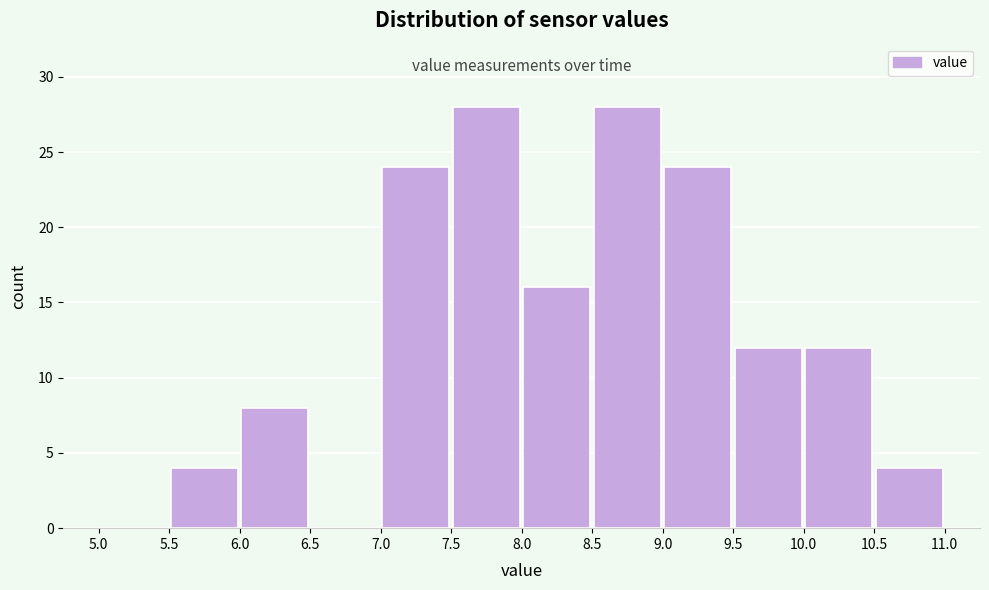

Reading left to right, list every bar in this chart as the range it spans on the x-axis followed by its height. The values are not printed on the chart, so give them approximately, as read against the axis.

5.0 to 5.5: 0
5.5 to 6.0: 4
6.0 to 6.5: 8
6.5 to 7.0: 0
7.0 to 7.5: 24
7.5 to 8.0: 28
8.0 to 8.5: 16
8.5 to 9.0: 28
9.0 to 9.5: 24
9.5 to 10.0: 12
10.0 to 10.5: 12
10.5 to 11.0: 4